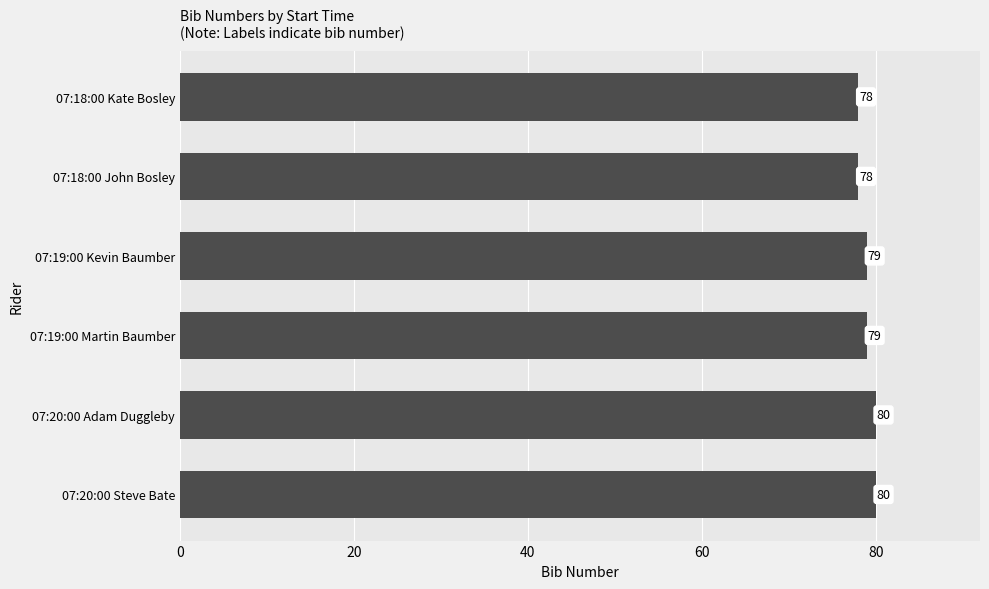

What is the maximum value shown in the chart?

80